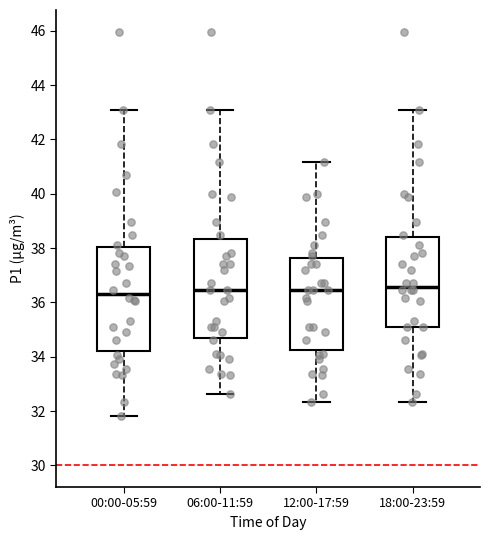

Reading left to right, read every box against the y-axis: the position of its median line, the range the box covers, and the ends of its whiskers. The values are not printed on the chart, so give them approximately, as read against the axis.

00:00-05:59: median 36.4, box 34.2 to 38.0, whiskers 31.8 to 43.2
06:00-11:59: median 36.4, box 34.8 to 38.4, whiskers 32.6 to 43.2
12:00-17:59: median 36.4, box 34.2 to 37.6, whiskers 32.4 to 41.2
18:00-23:59: median 36.6, box 35.0 to 38.4, whiskers 32.4 to 43.2